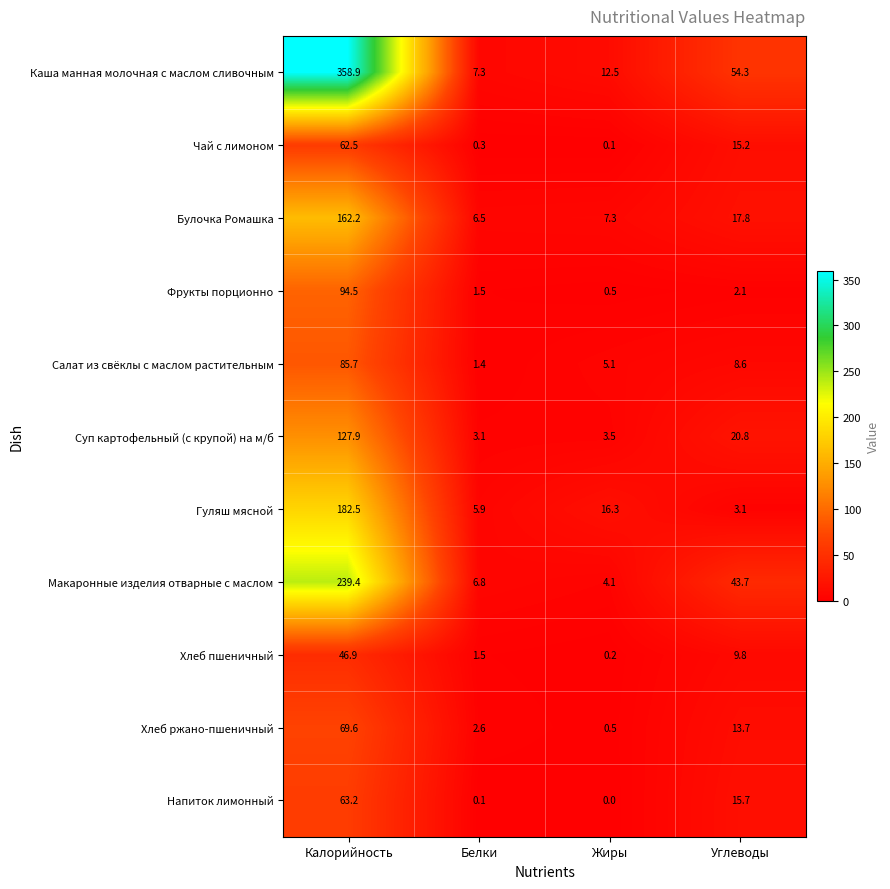

List the series in order of their peak value, lowest first.

Хлеб пшеничный, Чай с лимоном, Напиток лимонный, Хлеб ржано-пшеничный, Салат из свёклы с маслом растительным, Фрукты порционно, Суп картофельный (с крупой) на м/б, Булочка Ромашка, Гуляш мясной, Макаронные изделия отварные с маслом, Каша манная молочная с маслом сливочным